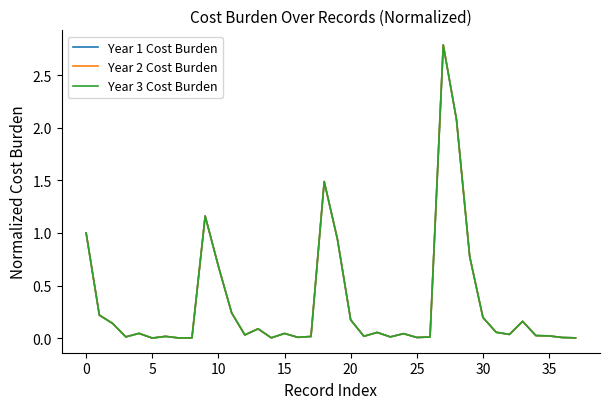

Does the chart have visible grid lines?

No